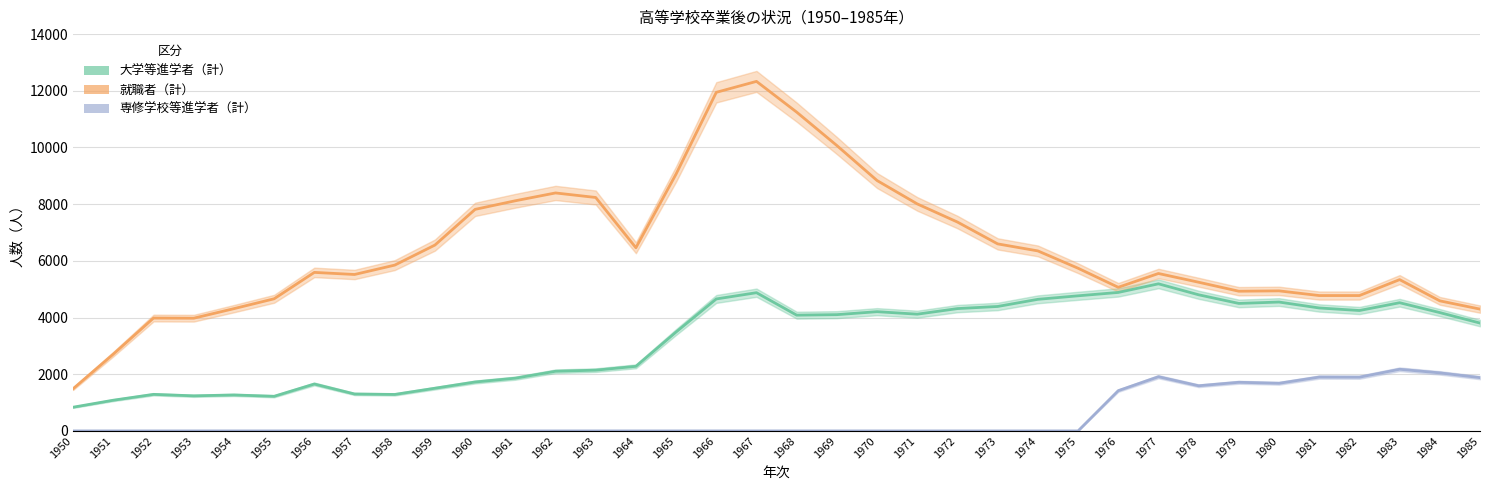

At which label is 就職者（計） closest to 6911?

1973